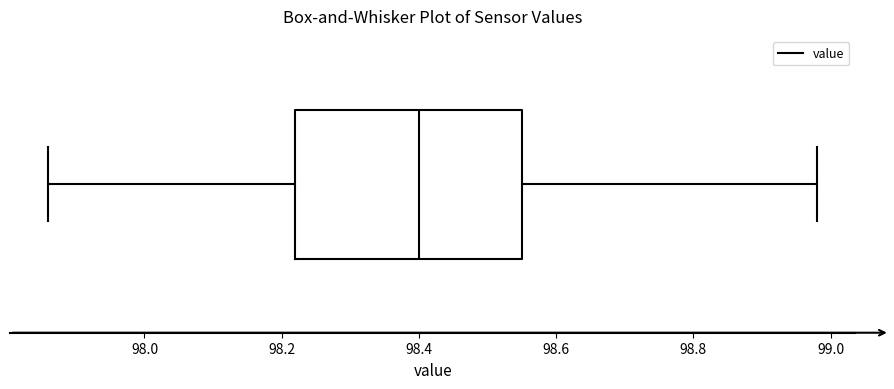

Read this box plot against the x-axis: the position of the median line, the range covered by the box, and the ends of both whiskers. The values are not printed on the chart, so give them approximately, as read against the axis.

median 98.40, box 98.22 to 98.56, whiskers 97.86 to 98.98